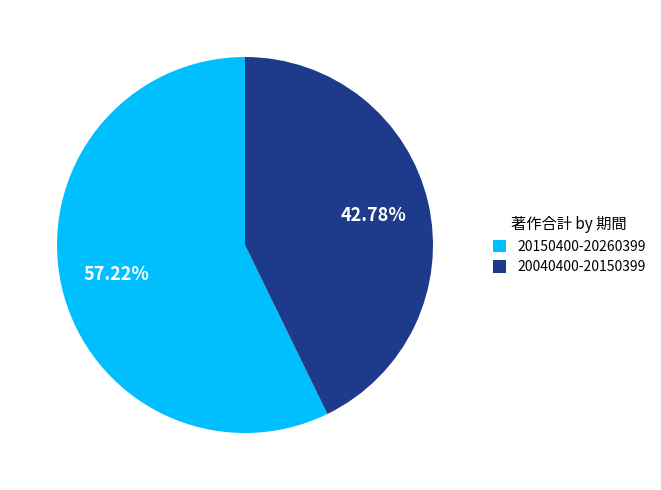

Which has a higher value, 20150400-20260399 or 20040400-20150399?

20150400-20260399